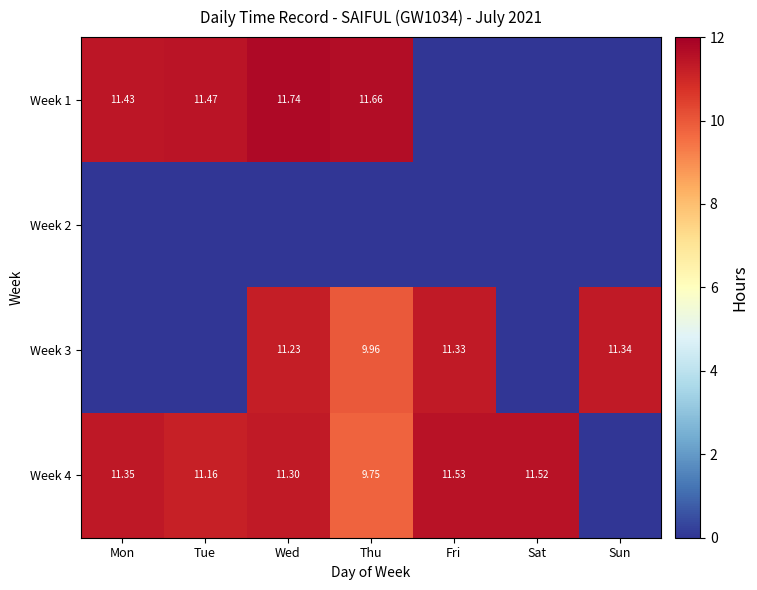

Is the value of Week 4 at Mon greater than the value of Week 1 at Mon?

No